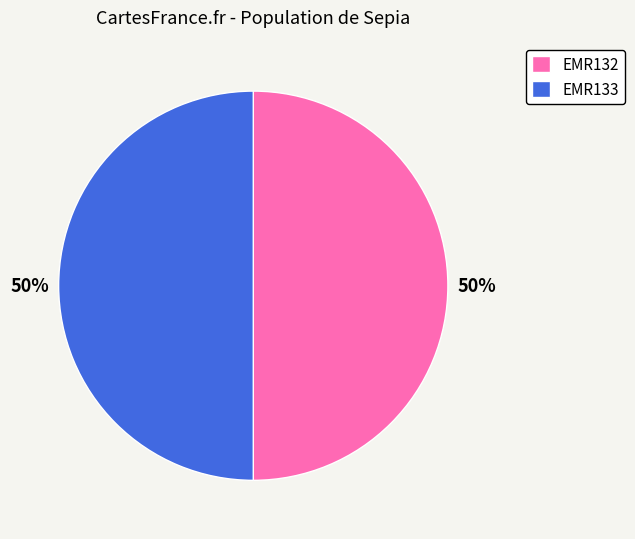

To the nearest percent, what percentage of the pie is EMR132?

50%